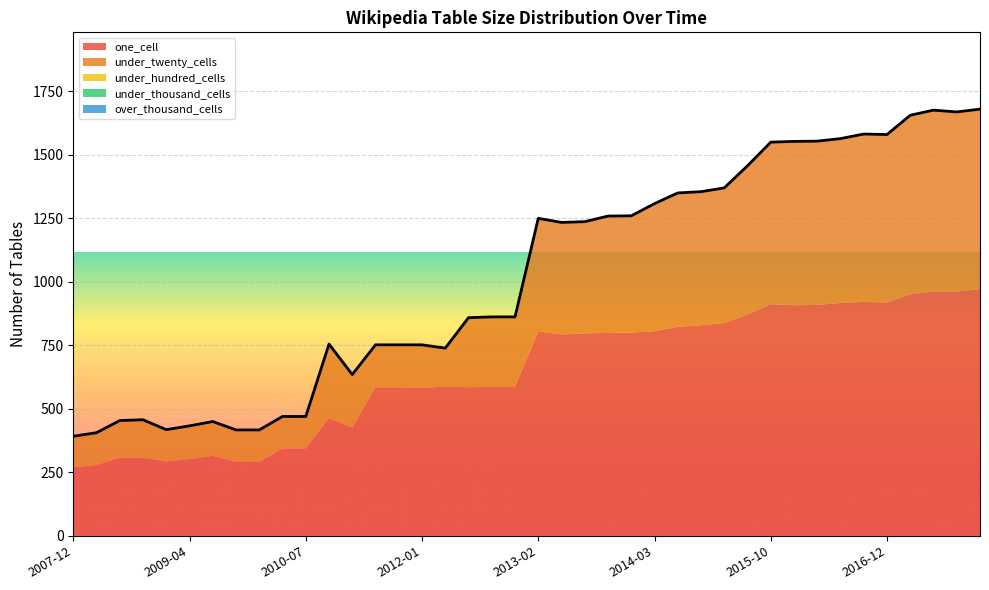

Where is under_hundred_cells nearest to the value 0?

2007-12-19